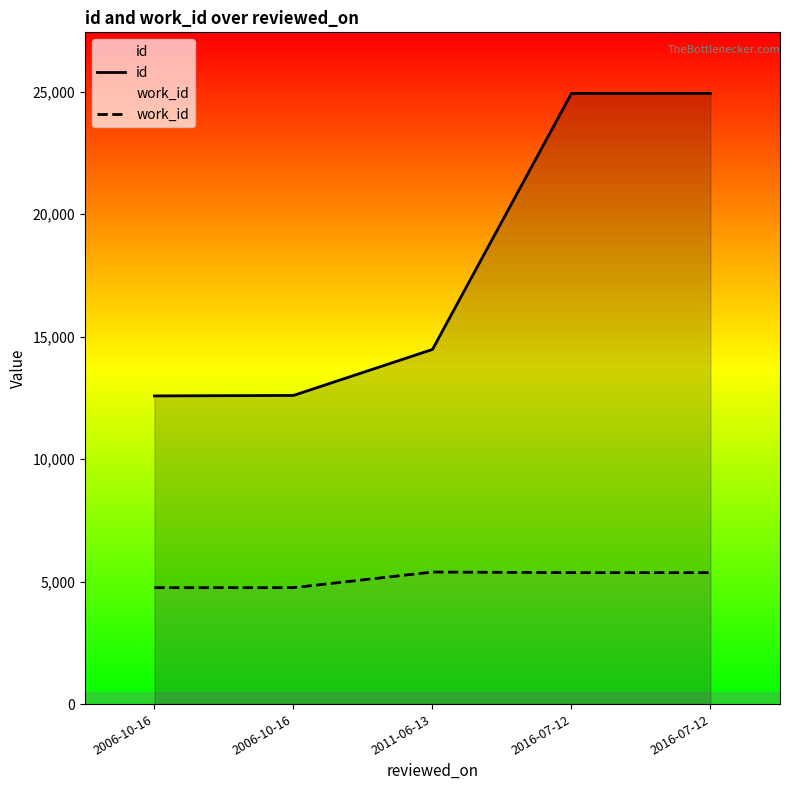

List the labels in order of id value, largest first.

2016-07-12, 2016-07-12, 2011-06-13, 2006-10-16, 2006-10-16